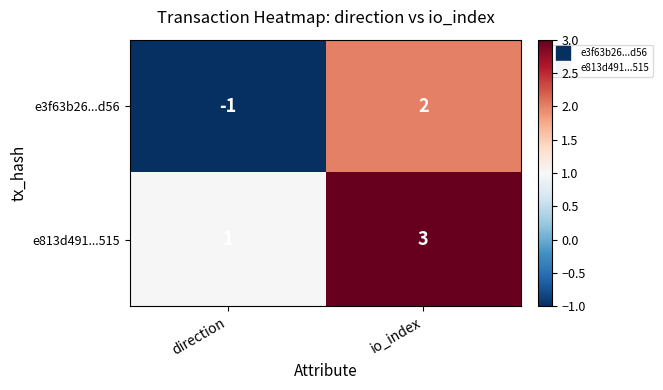

What is the sum of all e813d491...515 values?

4